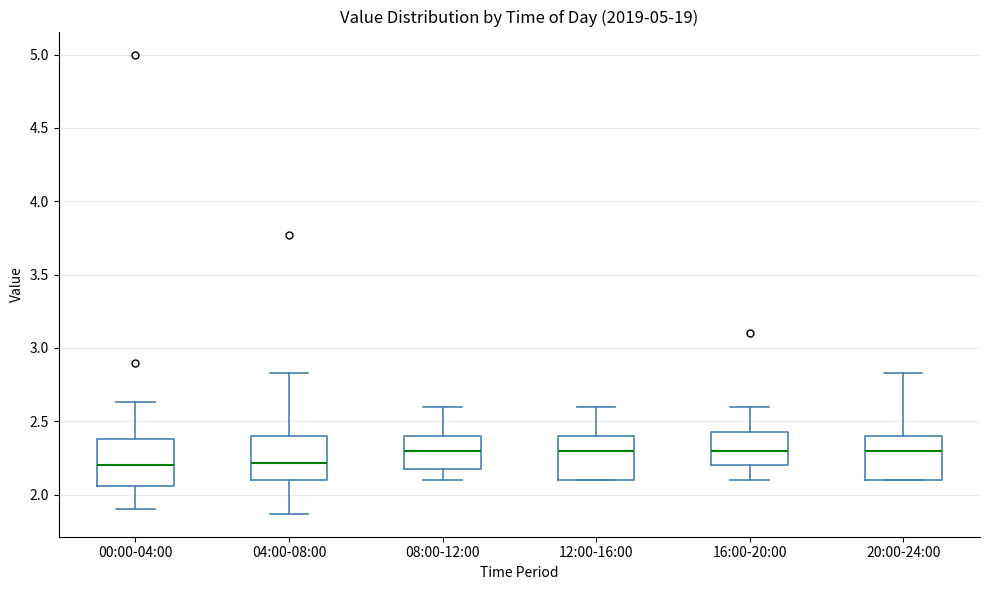

Reading left to right, transcribe this box plot: for each box, give where its median line is, the range the box spans, and where its two whiskers end, as read against the y-axis. The values are not printed on the chart, so give them approximately, as read against the axis.

00:00-04:00: median 2.20, box 2.05 to 2.40, whiskers 1.90 to 2.65
04:00-08:00: median 2.20, box 2.10 to 2.40, whiskers 1.85 to 2.85
08:00-12:00: median 2.30, box 2.20 to 2.40, whiskers 2.10 to 2.60
12:00-16:00: median 2.30, box 2.10 to 2.40, whiskers 2.10 to 2.60
16:00-20:00: median 2.30, box 2.20 to 2.45, whiskers 2.10 to 2.60
20:00-24:00: median 2.30, box 2.10 to 2.40, whiskers 2.10 to 2.85